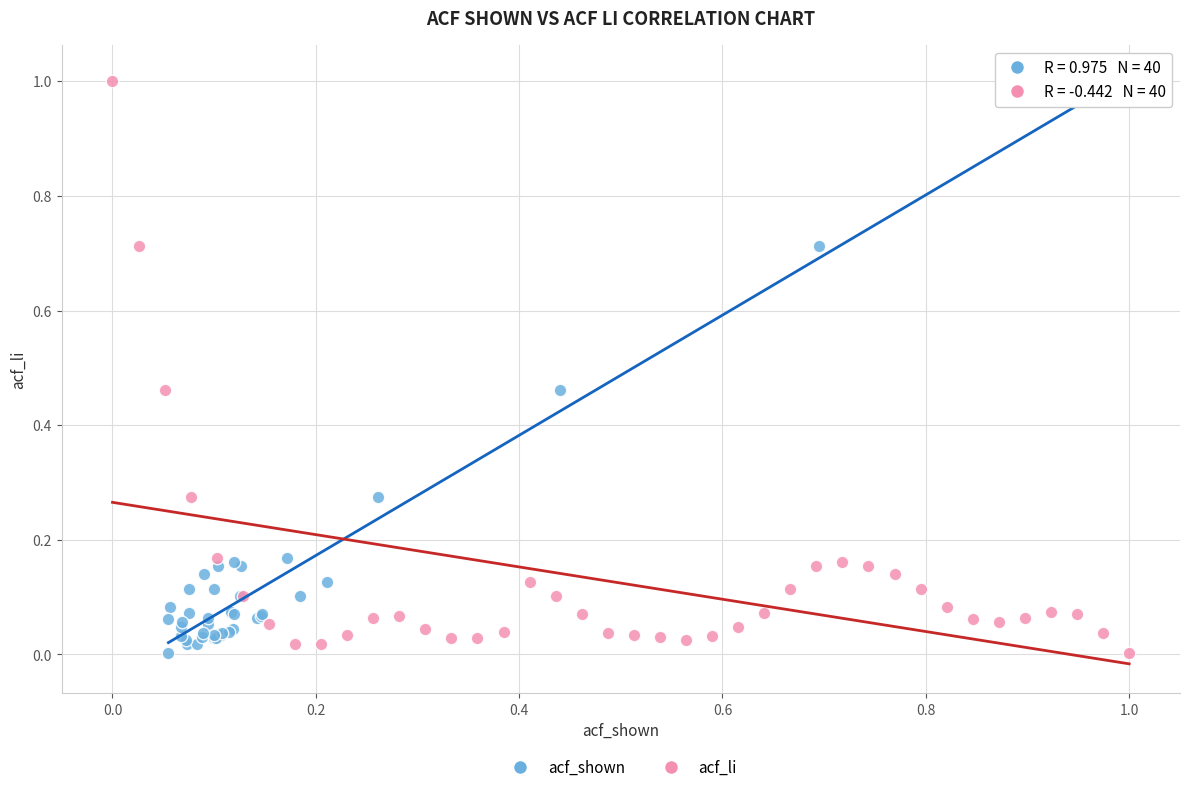

What are all the series names shown in the legend?

acf_shown, acf_li